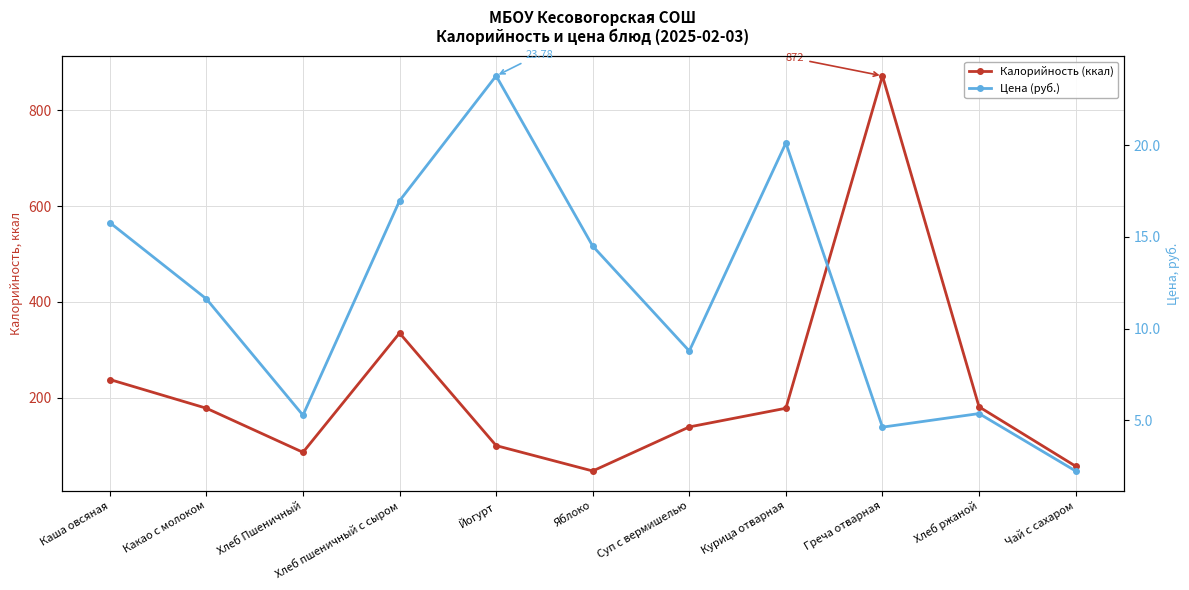

What is the label of the 2nd point from the left?

Какао с молоком